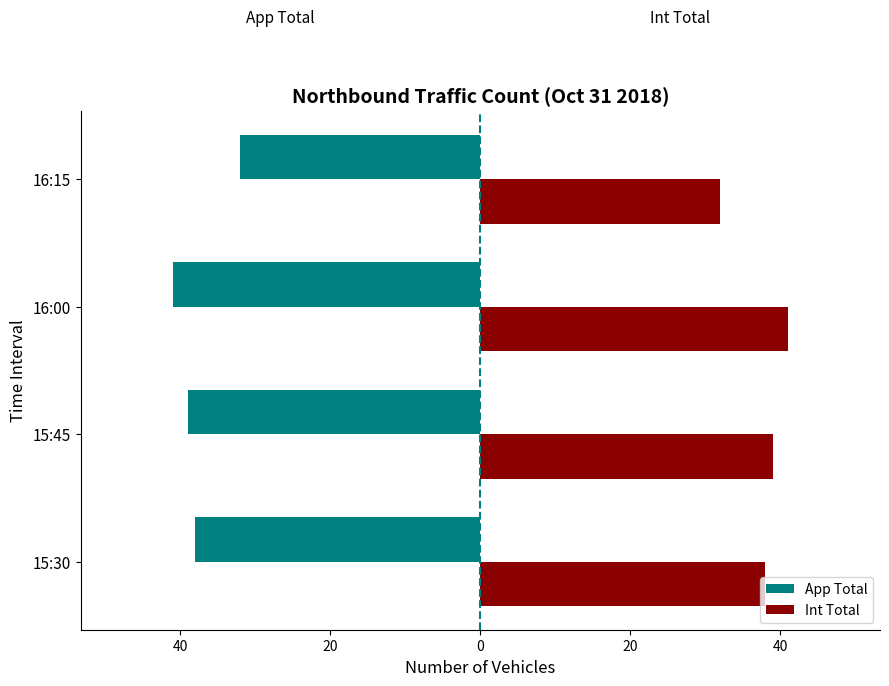

What are all the series names shown in the legend?

App Total, Int Total